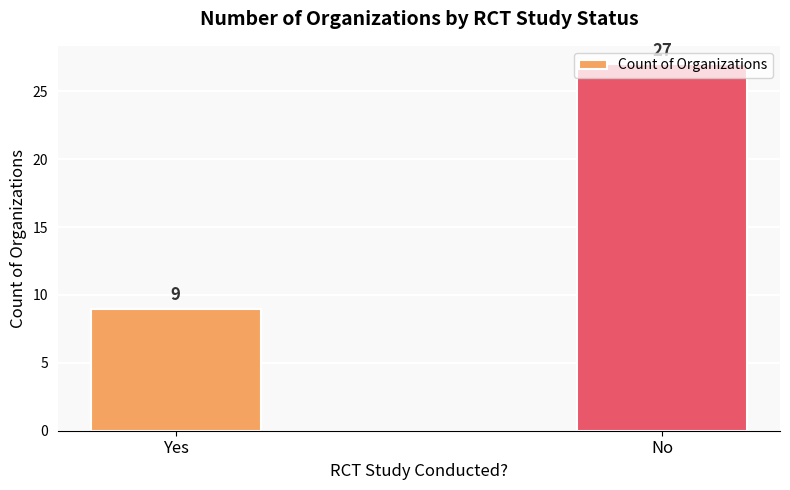

True or false: the data shows 15 at Yes.

False